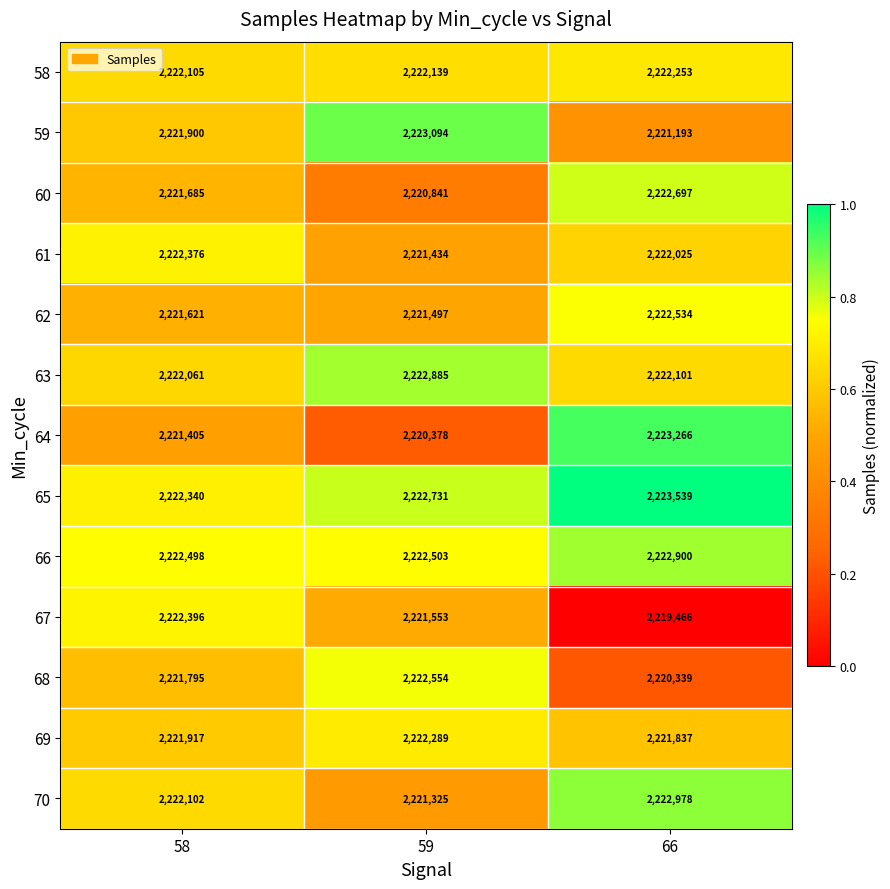

What is the minimum value shown in the chart?

2219466